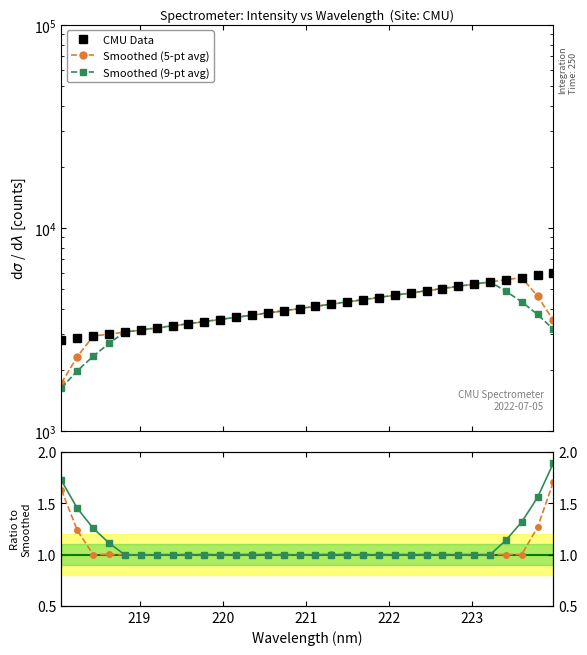

Which series has the largest range (max minus min)?

Smoothed (5-pt avg)